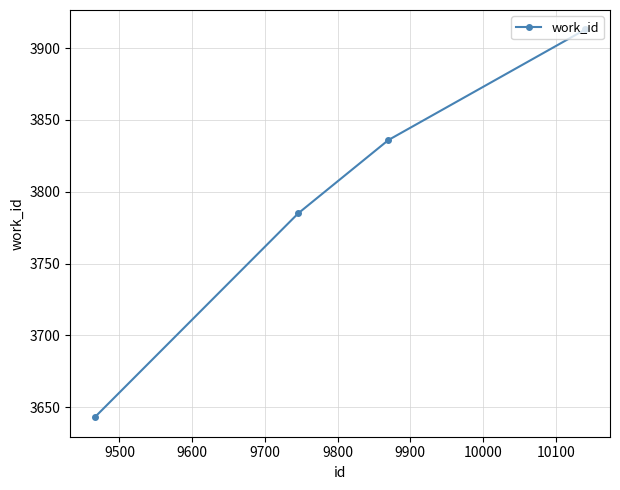

What is the minimum value shown in the chart?

3643